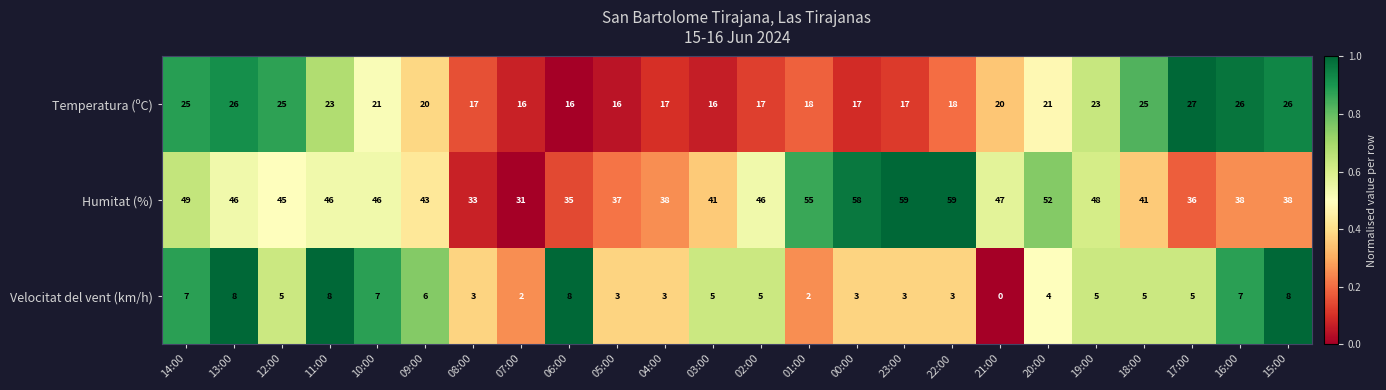

Rank the series by their average value, from lowest to highest.

Velocitat del vent (km/h), Temperatura (ºC), Humitat (%)